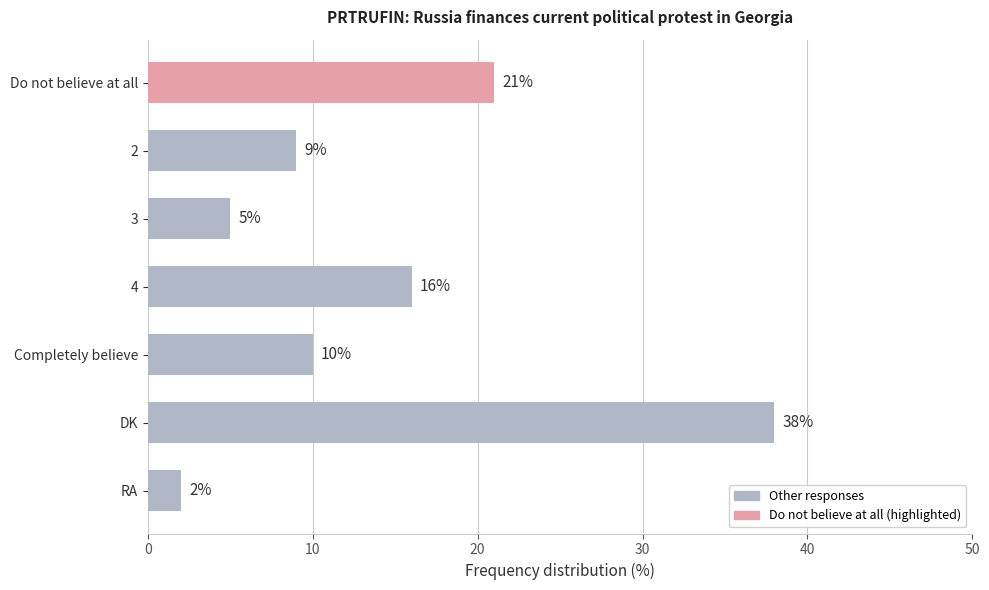

List the labels in order of value, largest first.

DK, Do not believe at all, 4, Completely believe, 2, 3, RA